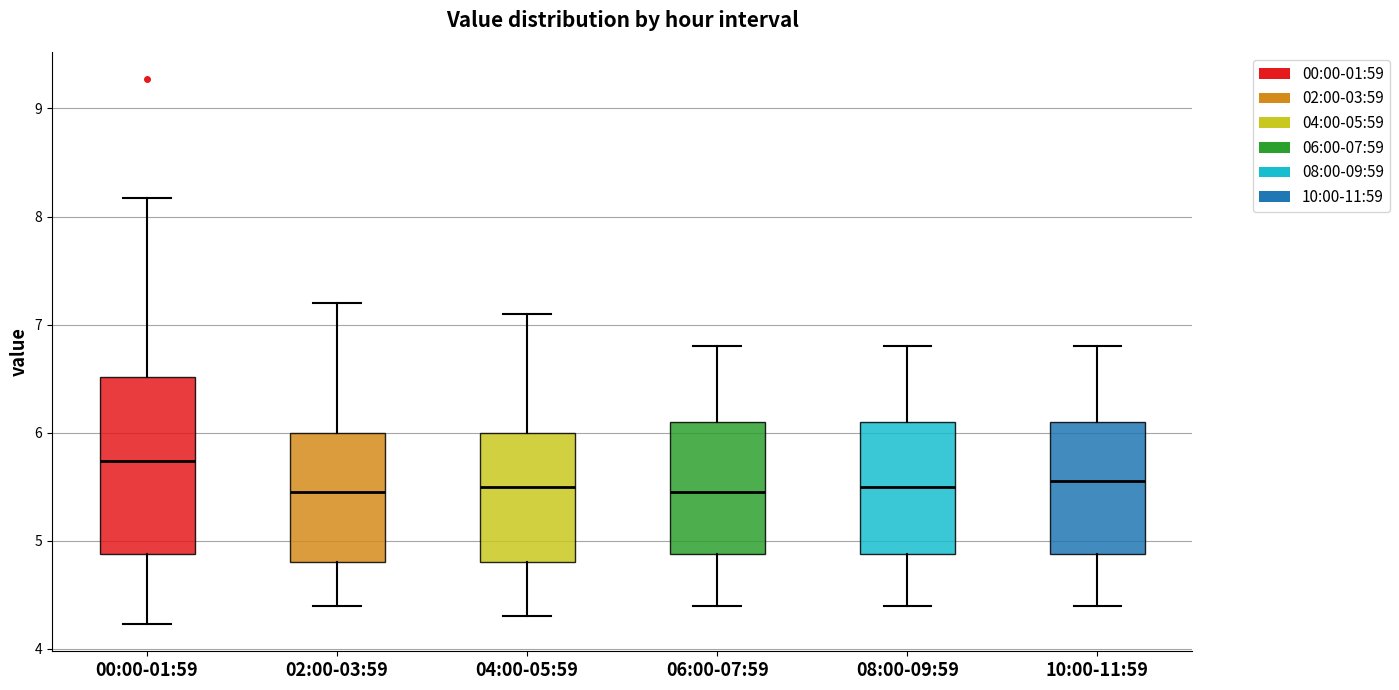

Reading left to right, transcribe this box plot: for each box, give where its median line is, the range the box spans, and where its two whiskers end, as read against the y-axis. The values are not printed on the chart, so give them approximately, as read against the axis.

00:00-01:59: median 5.7, box 4.9 to 6.5, whiskers 4.2 to 8.2
02:00-03:59: median 5.5, box 4.8 to 6.0, whiskers 4.4 to 7.2
04:00-05:59: median 5.5, box 4.8 to 6.0, whiskers 4.3 to 7.1
06:00-07:59: median 5.5, box 4.9 to 6.1, whiskers 4.4 to 6.8
08:00-09:59: median 5.5, box 4.9 to 6.1, whiskers 4.4 to 6.8
10:00-11:59: median 5.6, box 4.9 to 6.1, whiskers 4.4 to 6.8